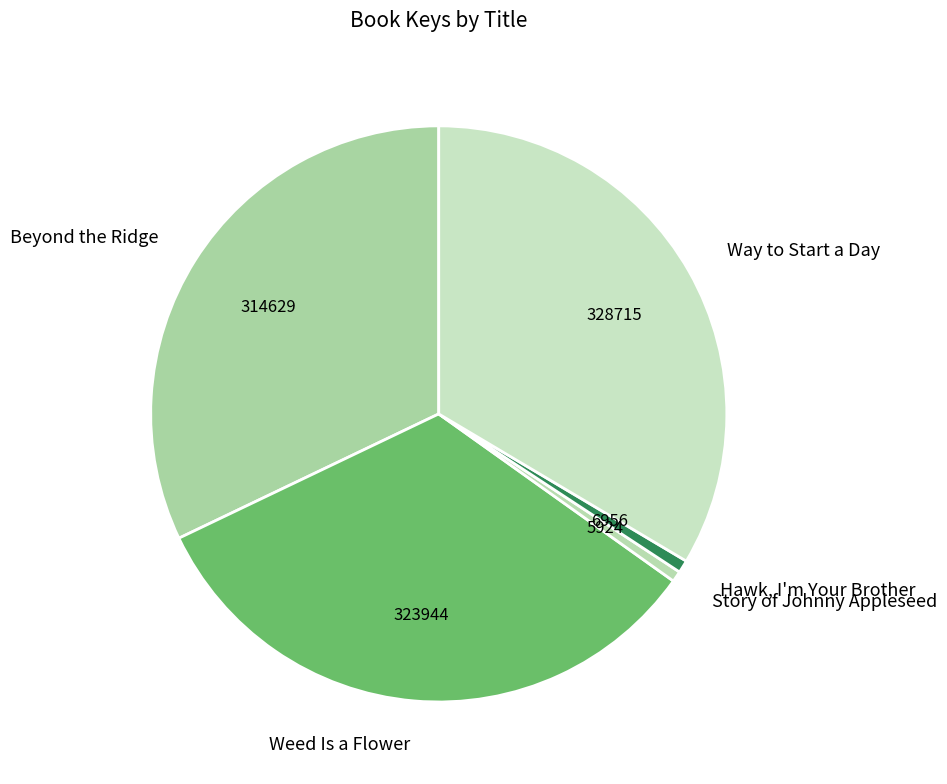

Combined, do Beyond the Ridge and Story of Johnny Appleseed account for over 50%?

No